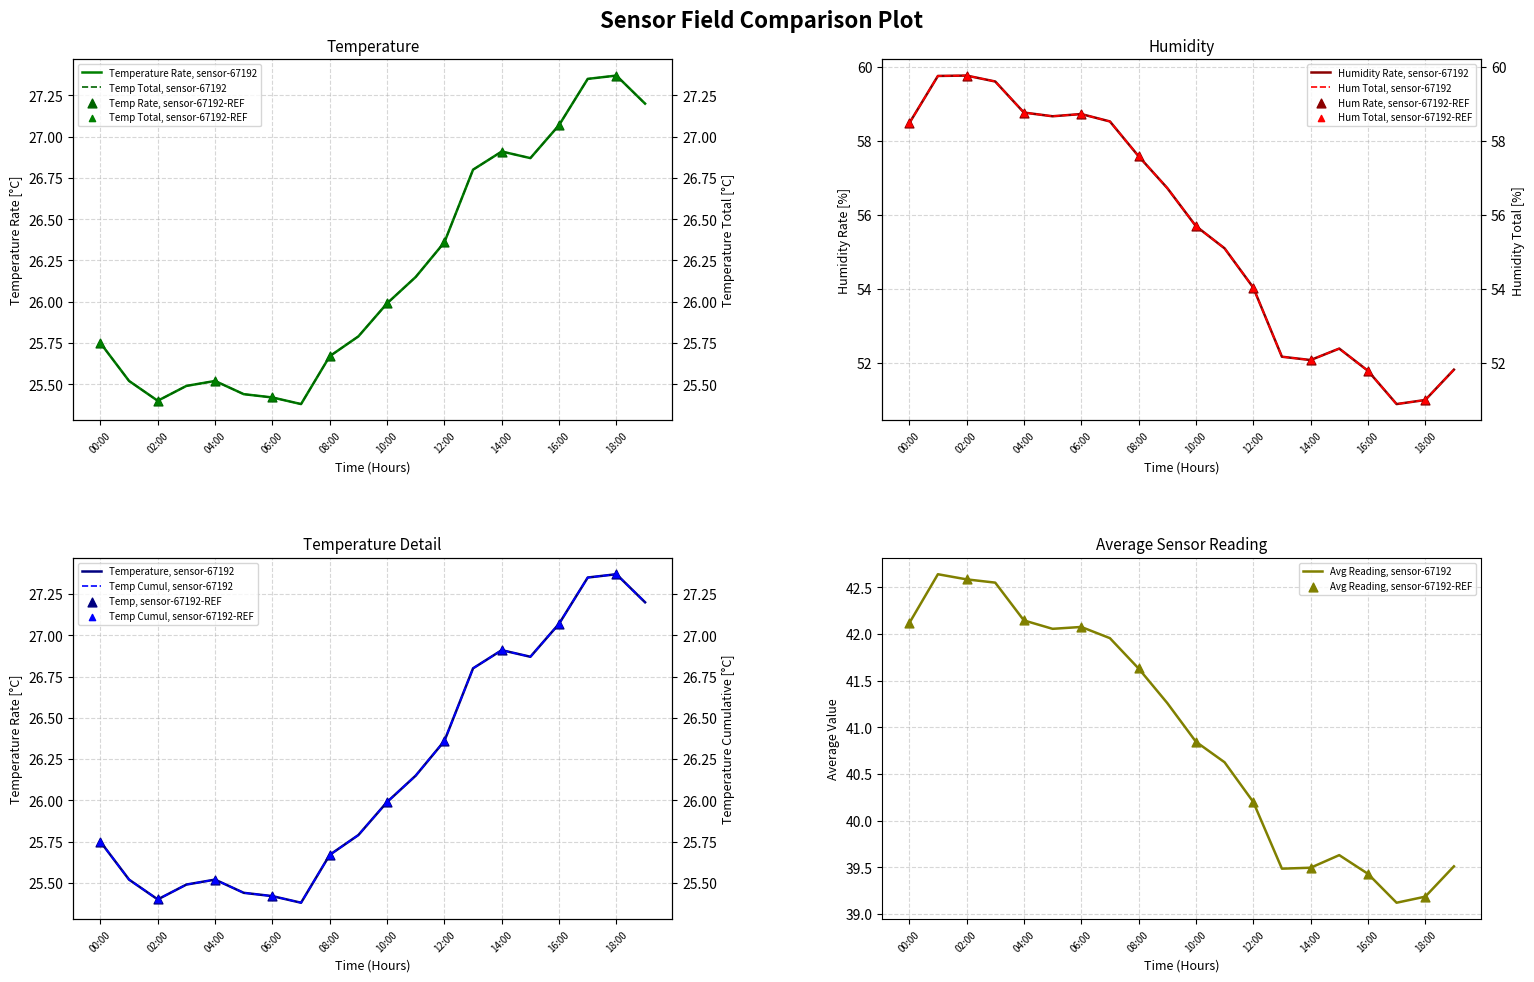

What is the total value across all series at 13?

79.0